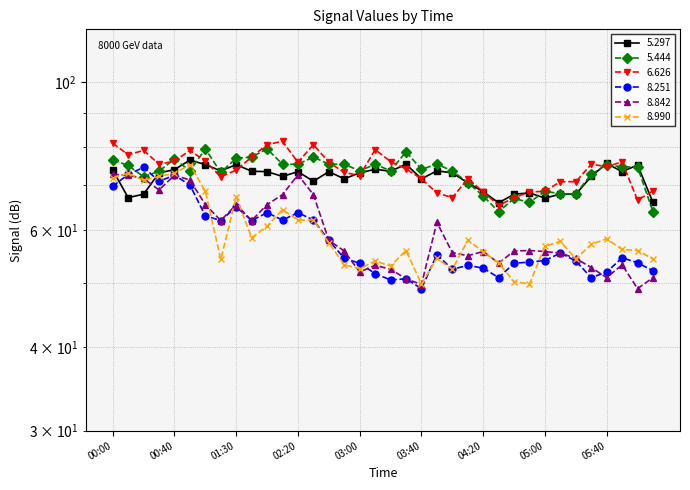

Is the value of   8.842 at 00:40 greater than the value of   5.444 at 04:20?

Yes